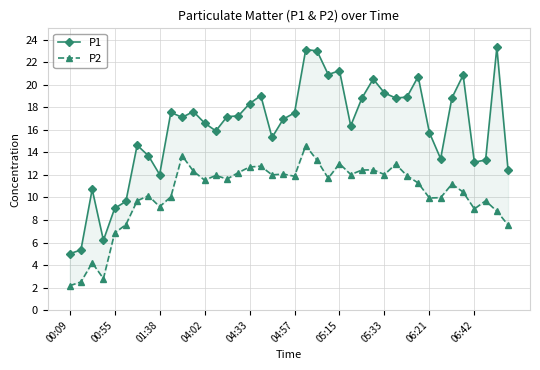

At 13, list the series in order from smallest to largest.

P2, P1